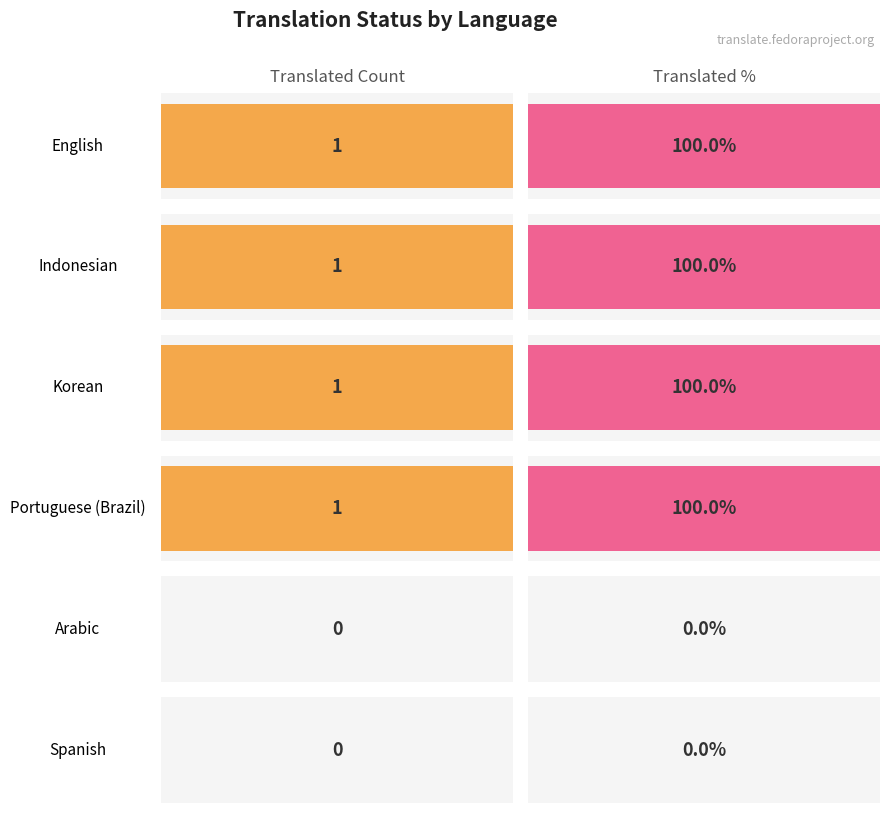

At which category is the sum across all series the highest?

English